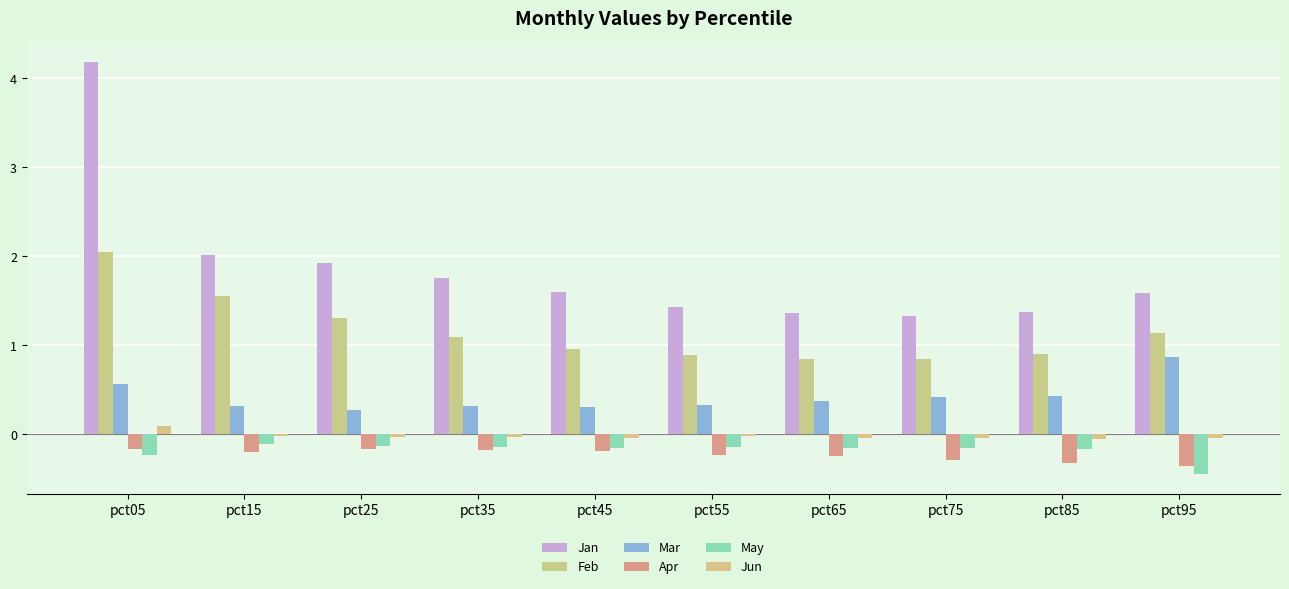

Which category has the highest value across all series?

pct05